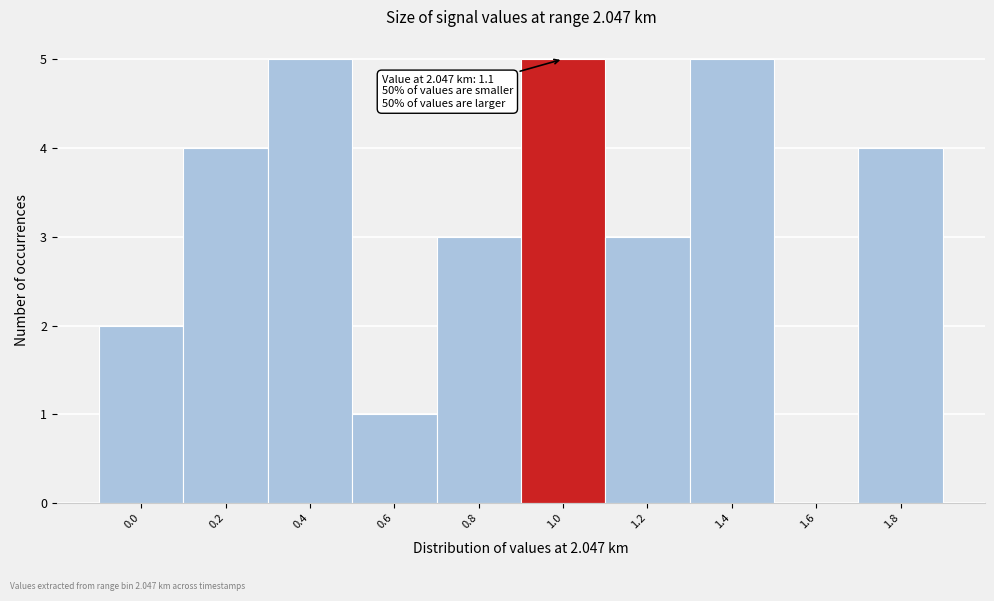

Reading left to right, what are all the values shown in this chart?

0.0=2	0.2=4	0.4=5	0.6=1	0.8=3	1.0=5	1.2=3	1.4=5	1.6=0	1.8=4